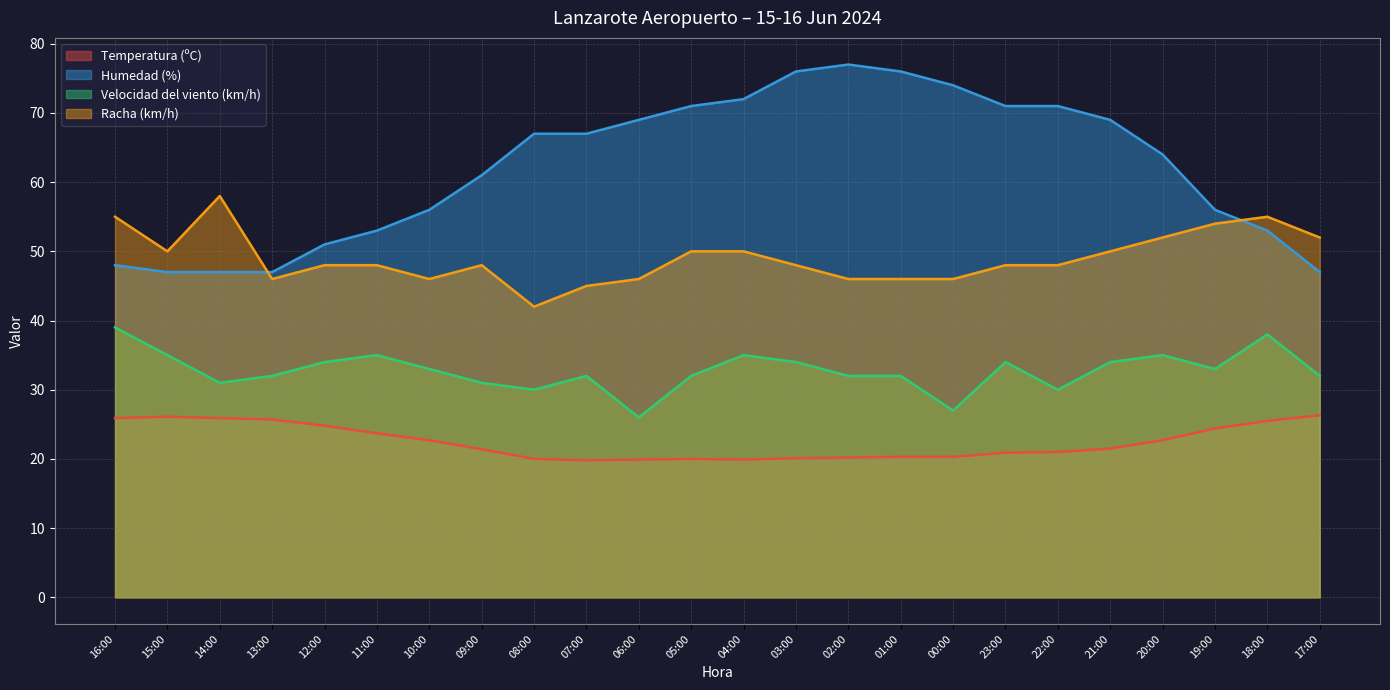

How many values in the Velocidad del viento (km/h) series exceed 33?

10